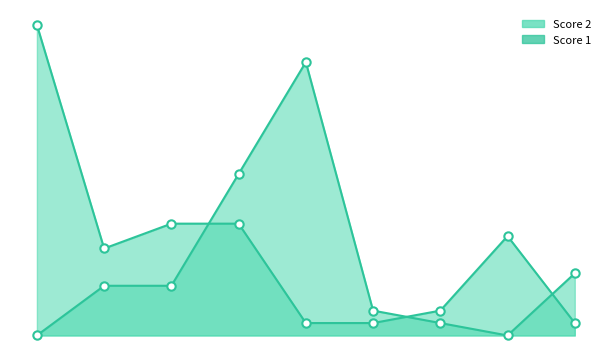

Does the chart have visible grid lines?

No